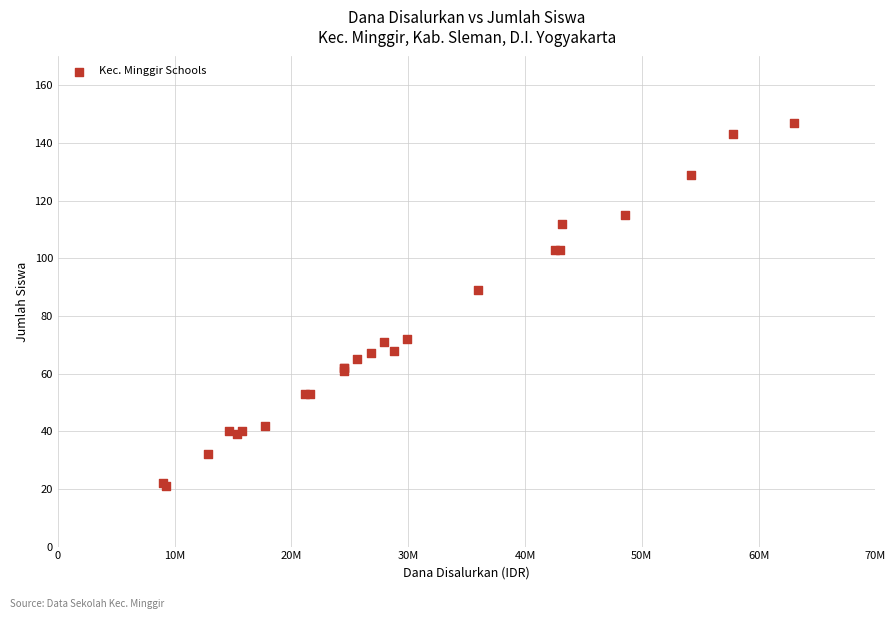

What Y value in the scatter plot is closest to 84?

89